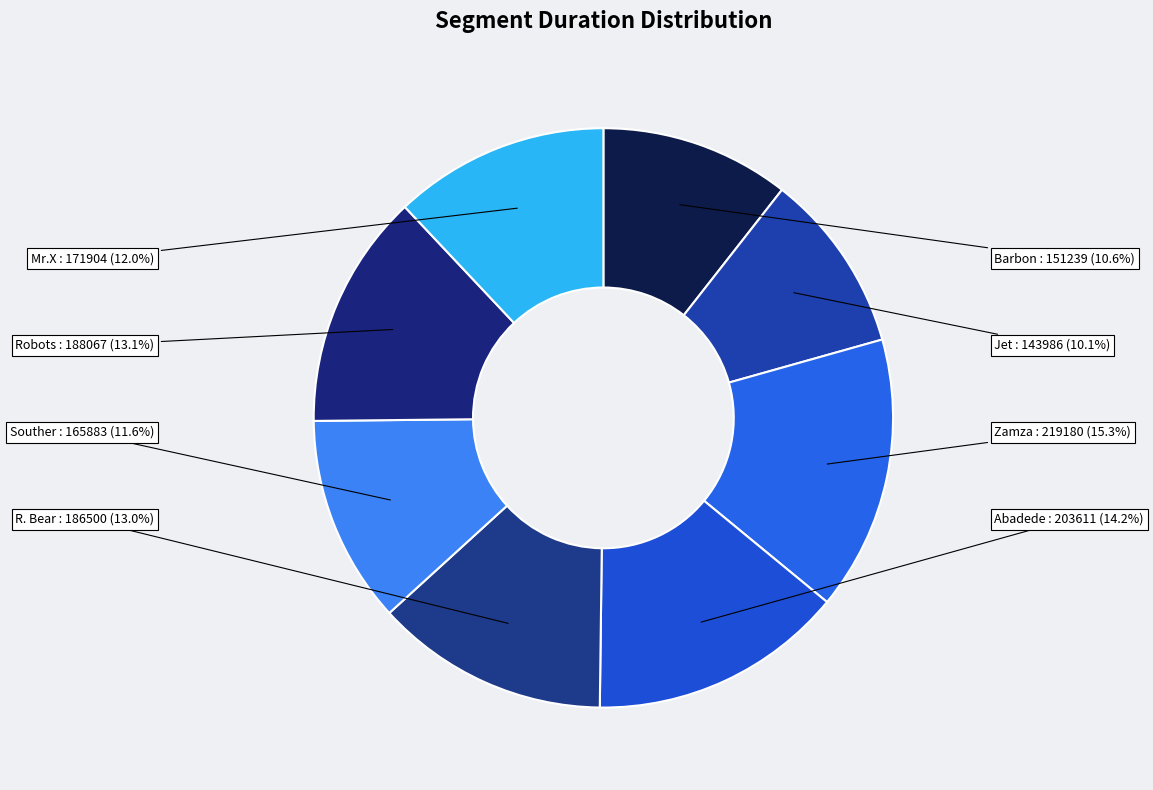

To the nearest percent, what percentage of the pie is Barbon?

11%